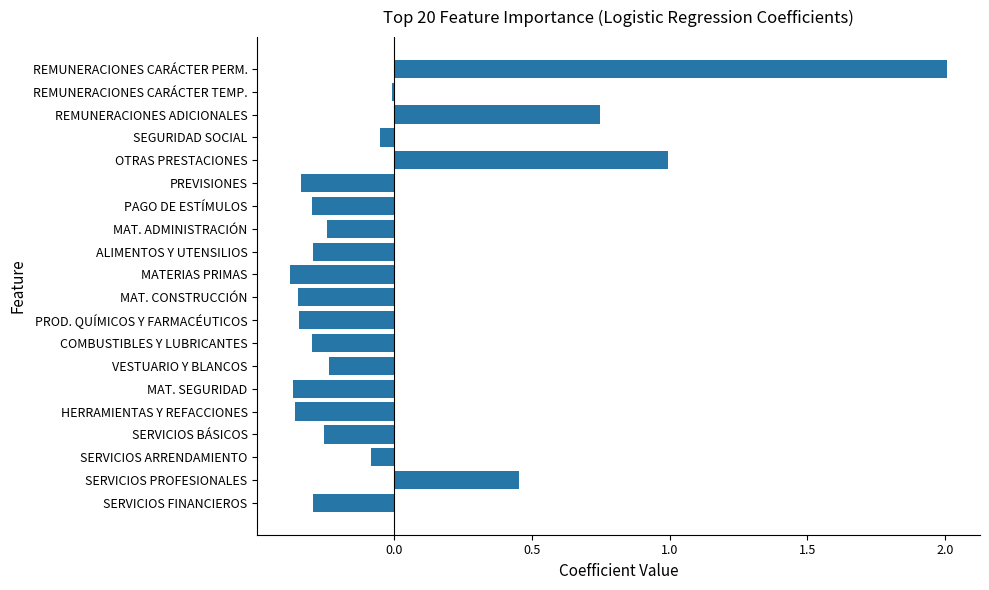

What is the maximum value shown in the chart?

2.0